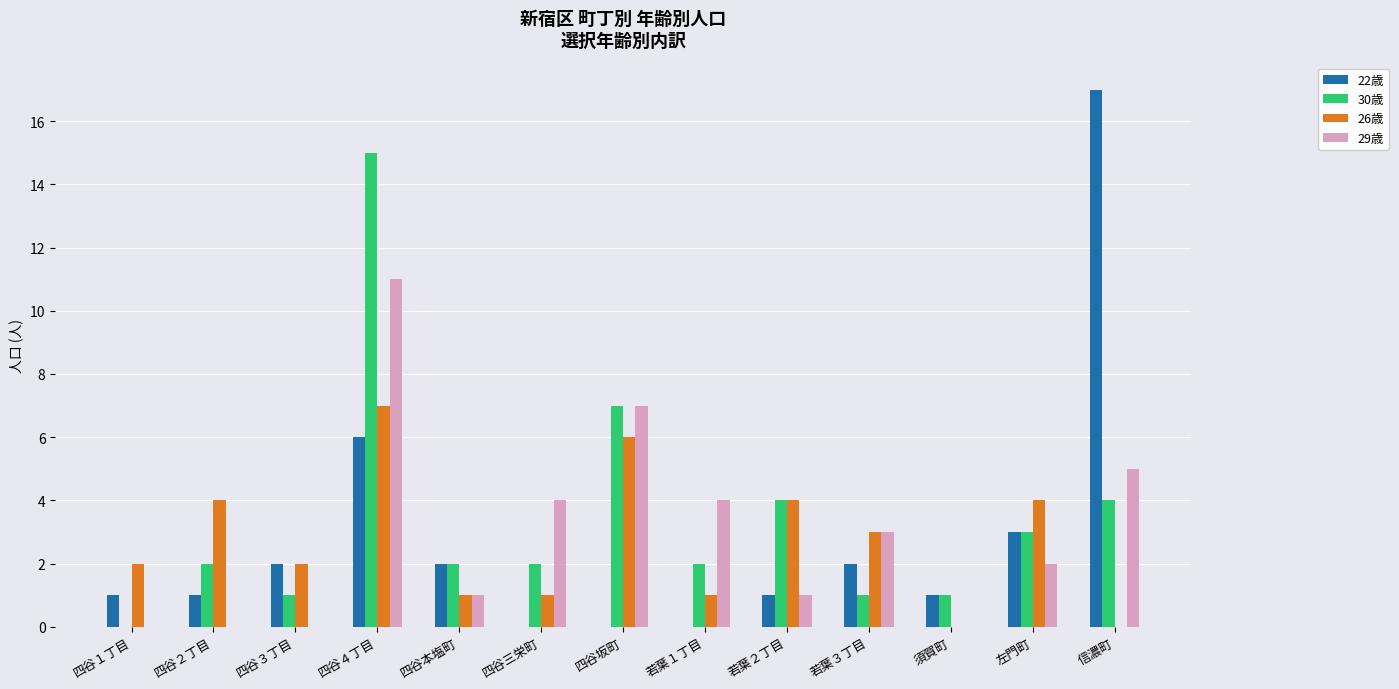

Which series has the largest range (max minus min)?

22歳